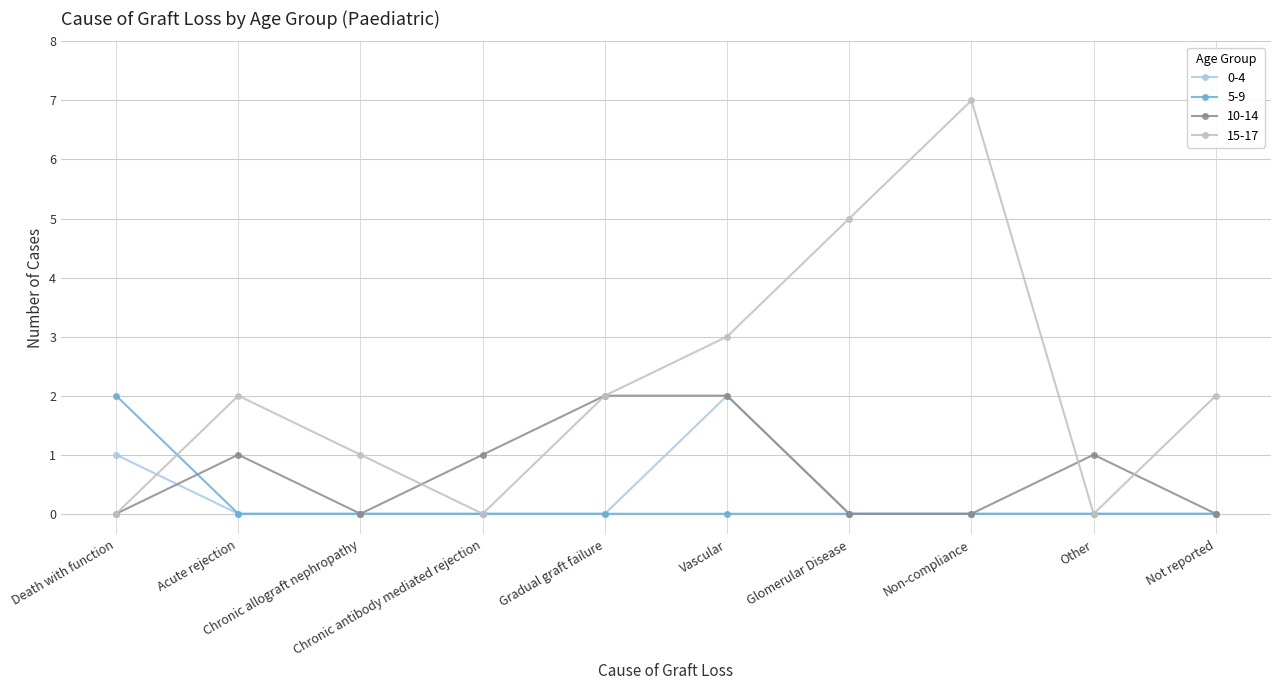

Which series has the largest total across all categories?

15-17